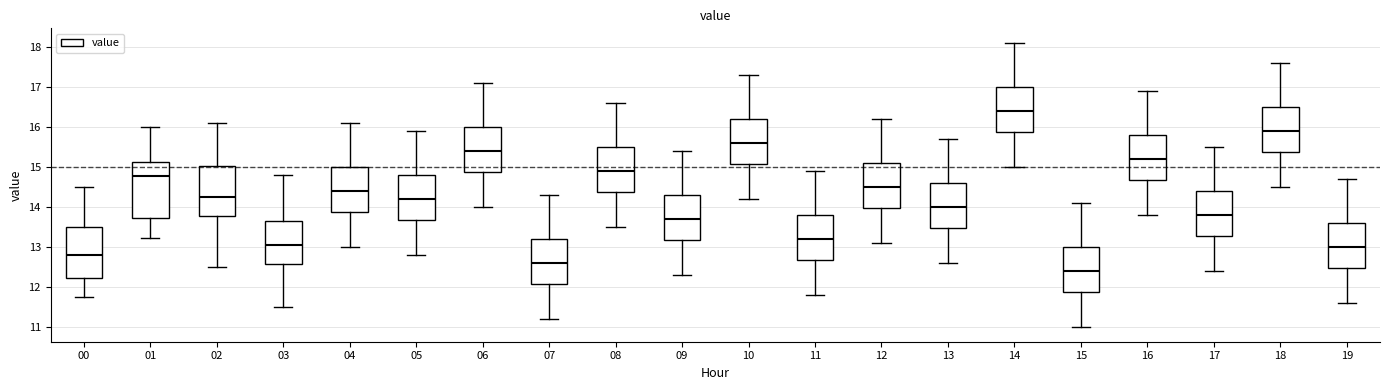

Where does the lower whisker of the box at x = 08 end on the y-axis? The values are not printed on the chart, so give them approximately, as read against the axis.

13.5